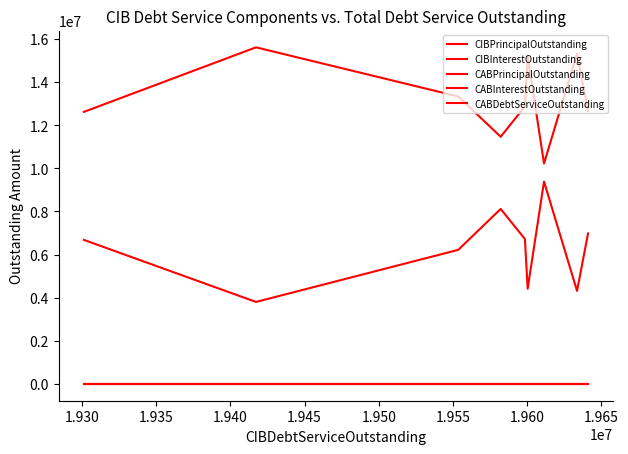

Which series has the largest total across all categories?

CIBPrincipalOutstanding